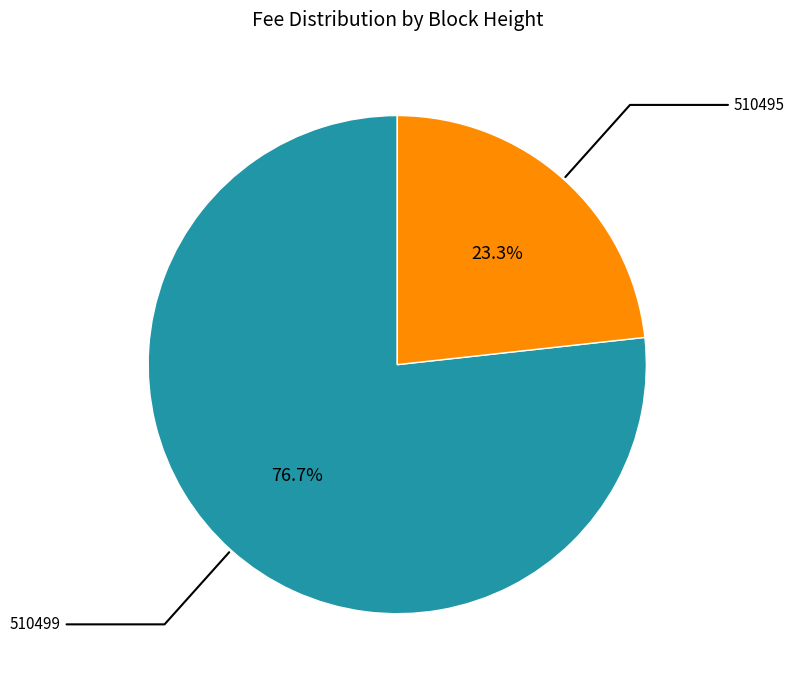

Is there a majority slice in this chart?

Yes